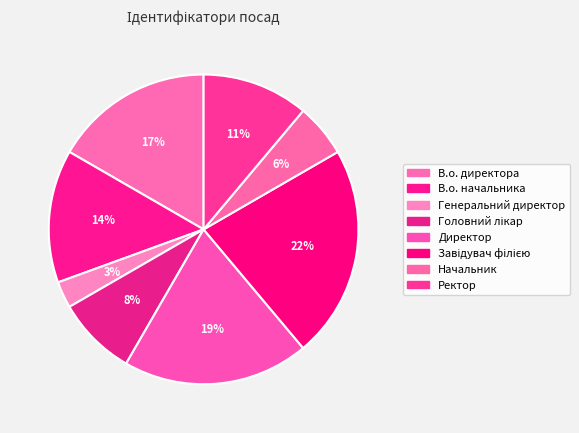

To the nearest percent, what is the average slice percentage?

12%